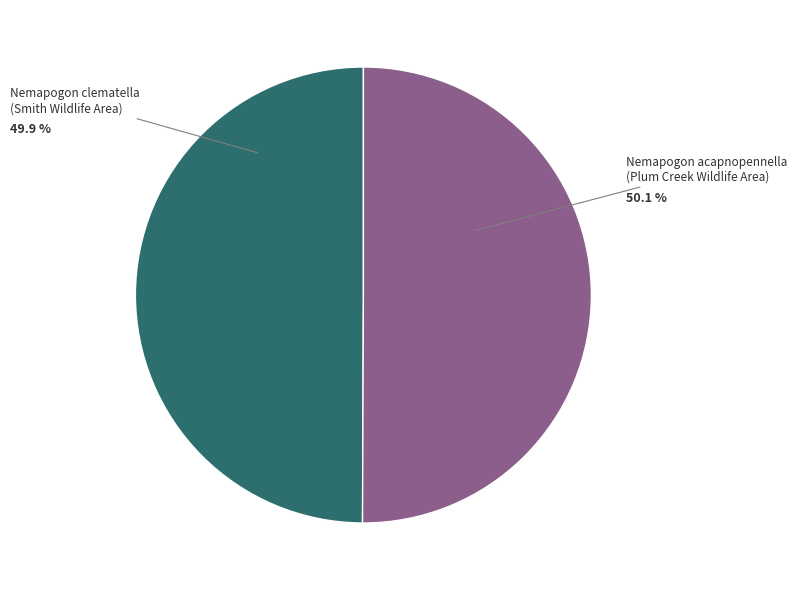

Does any single category account for the majority?

Yes